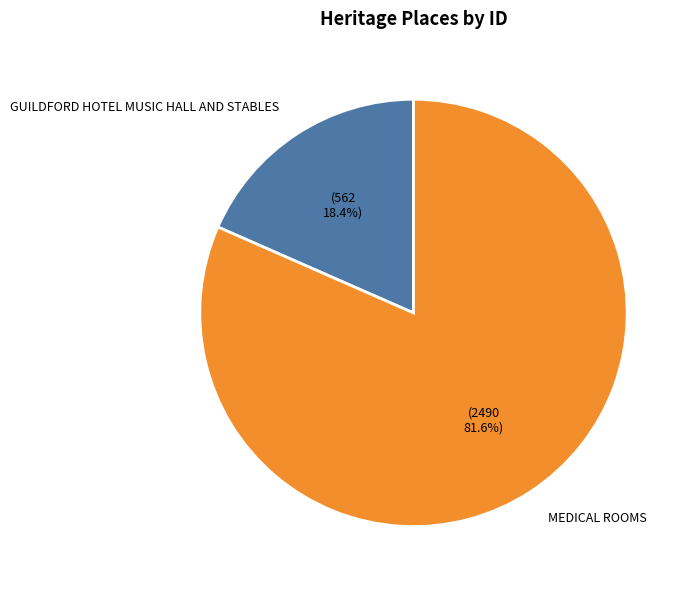

To the nearest percent, what portion does MEDICAL ROOMS represent?

82%